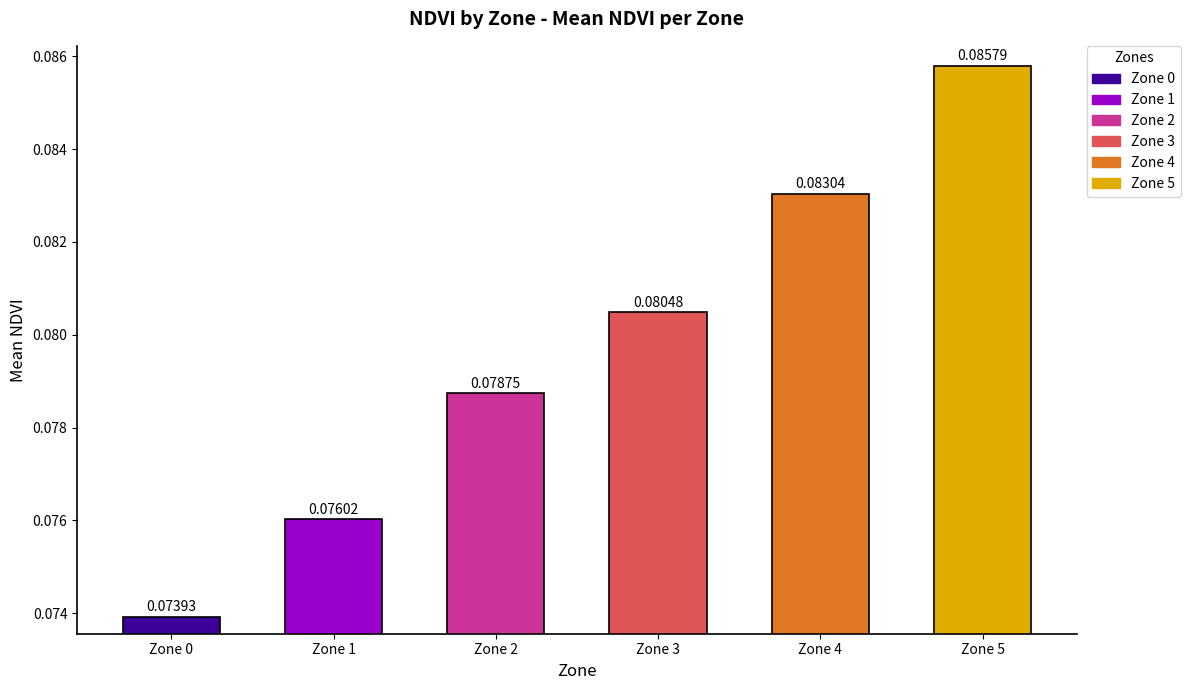

Between Zone 3 and Zone 1, which is larger?

Zone 3